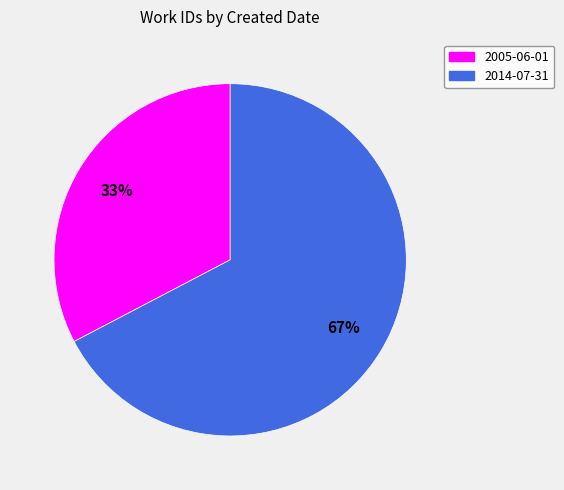

Which category has the biggest portion of the pie?

2014-07-31